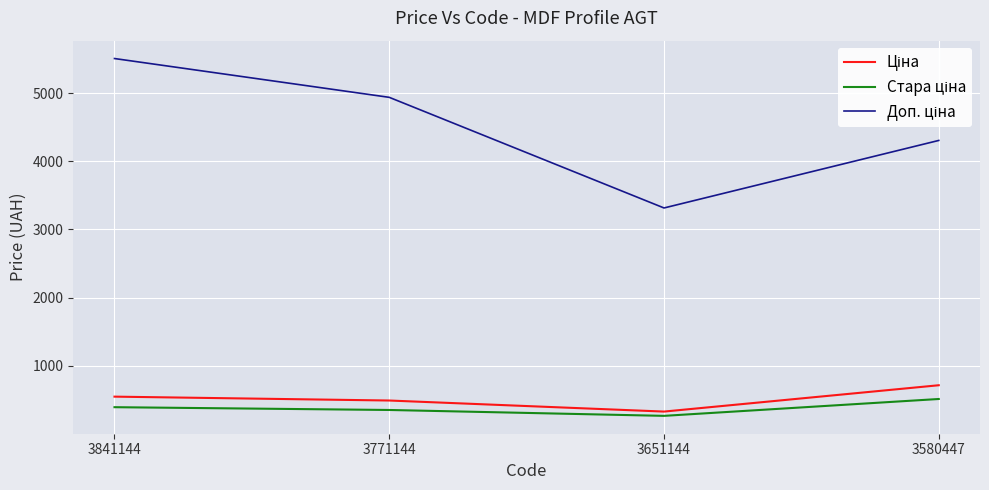

What is the total value across all series at 3580447?

5538.3